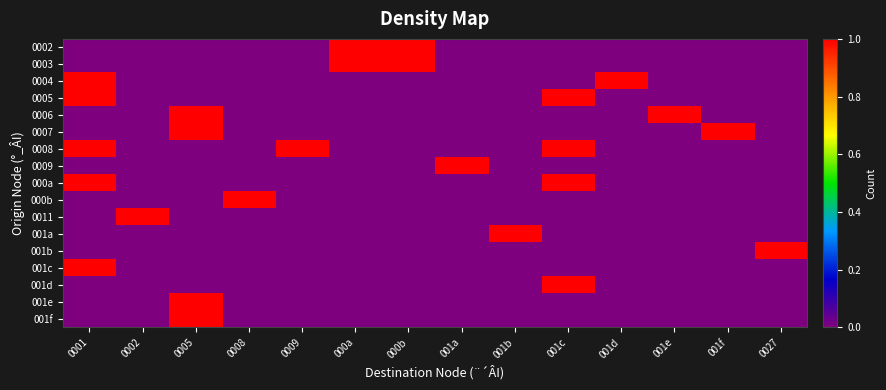

What is the total value across all series at 0005?

4